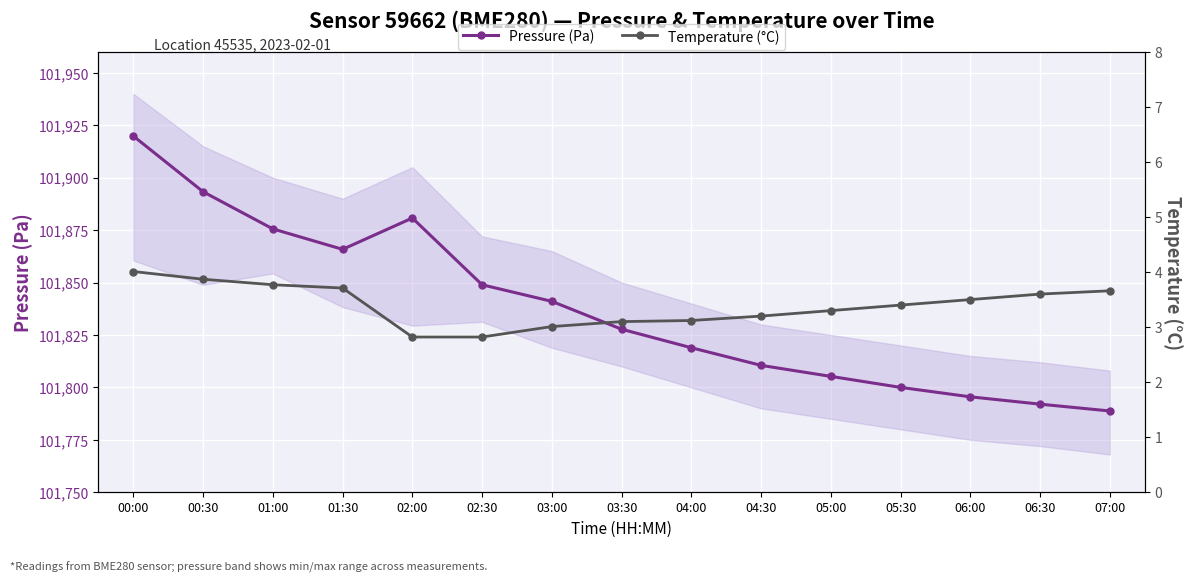

Reading left to right, transcribe all the data shown in this chart.

Pressure (Pa): 101919.9	101893.3	101875.6	101865.8	101880.8	101848.9	101841.0	101827.8	101818.9	101810.5	101805.2	101800.0	101795.5	101792.0	101788.8
Temperature (°C): 4.0	3.9	3.8	3.7	2.8	2.8	3.0	3.1	3.1	3.2	3.3	3.4	3.5	3.6	3.7